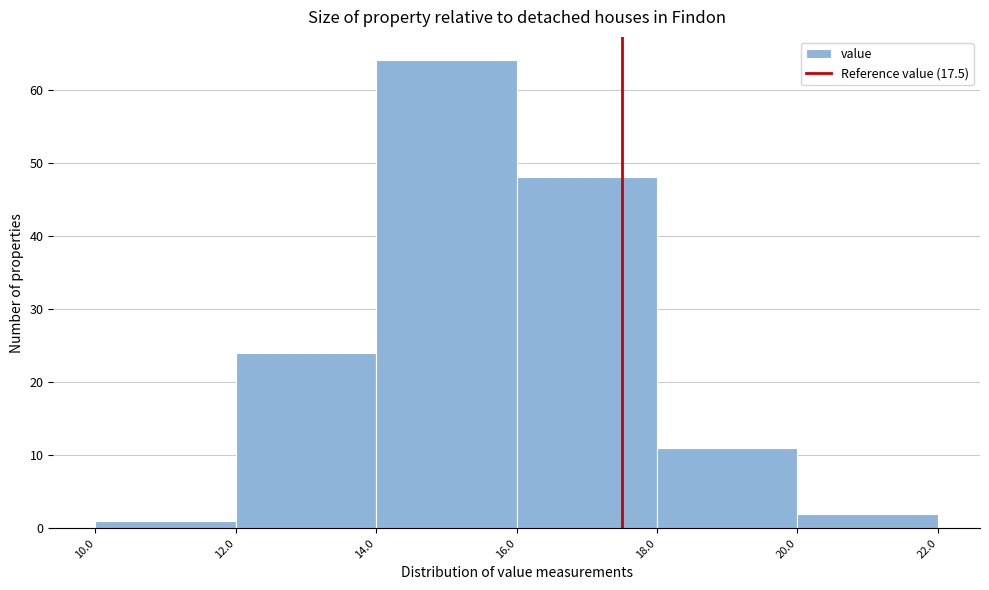

How tall is the bar that spans 20.0 to 22.0 on the x-axis? The values are not printed on the chart, so give them approximately, as read against the axis.

2